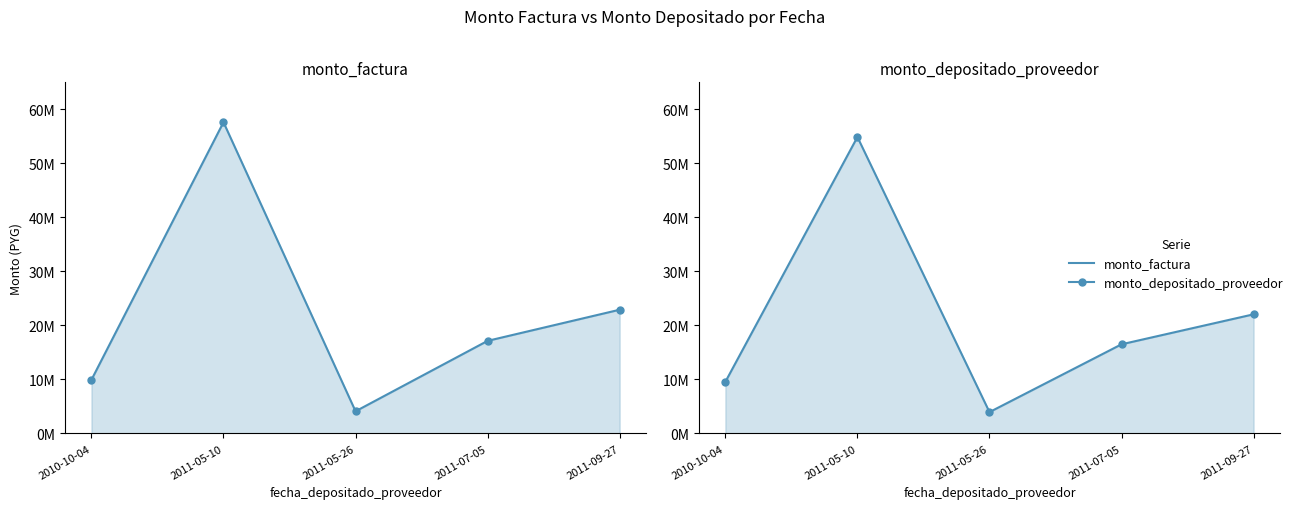

How many lines are shown in the chart?

2